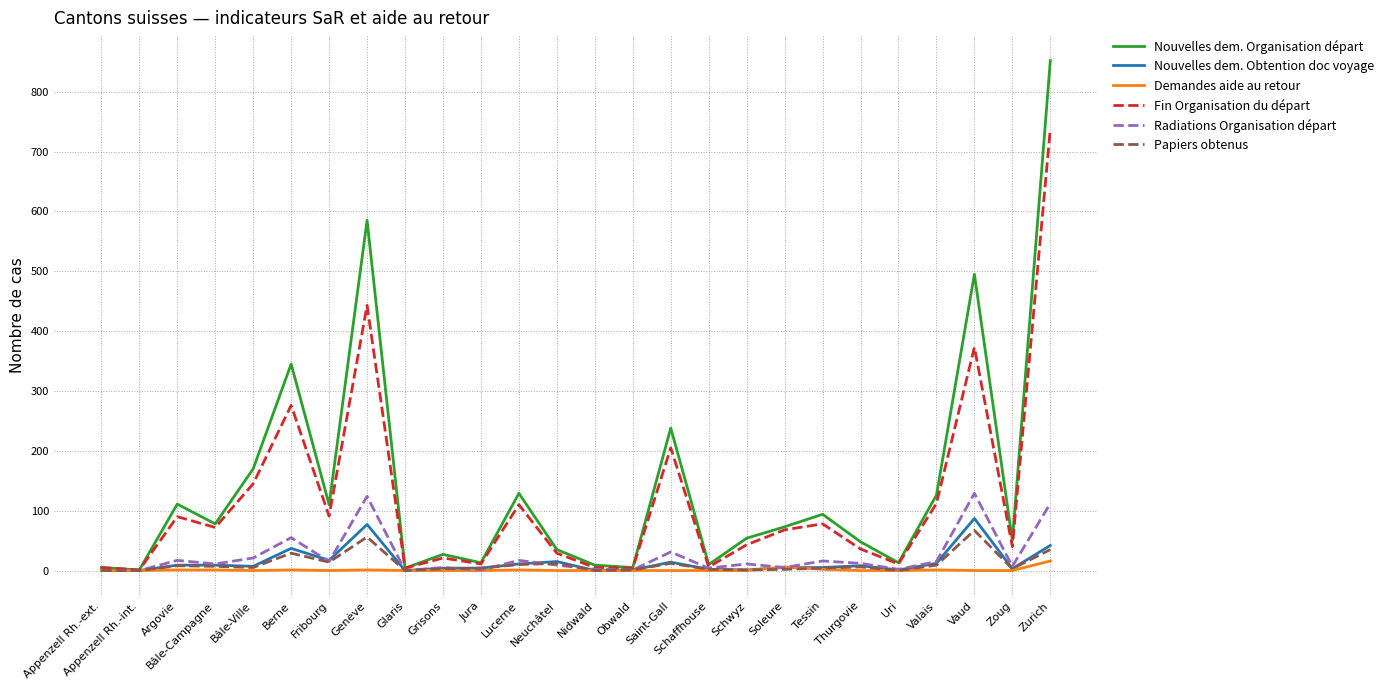

At how many categories does at least one series exceed 366?

3